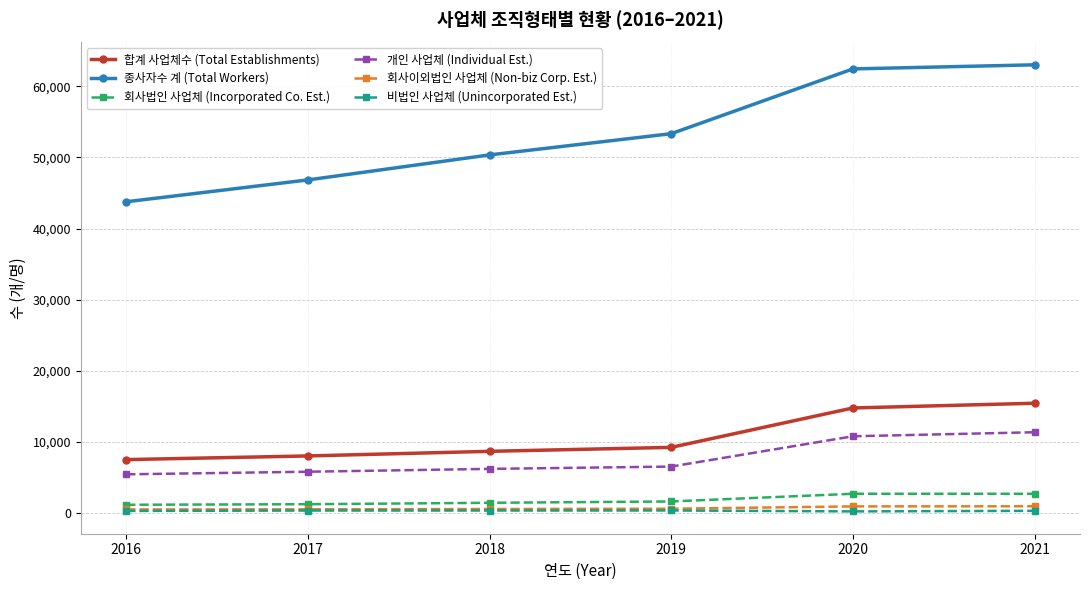

What is the highest value of the 개인 사업체 (Individual Est.) series?

11385